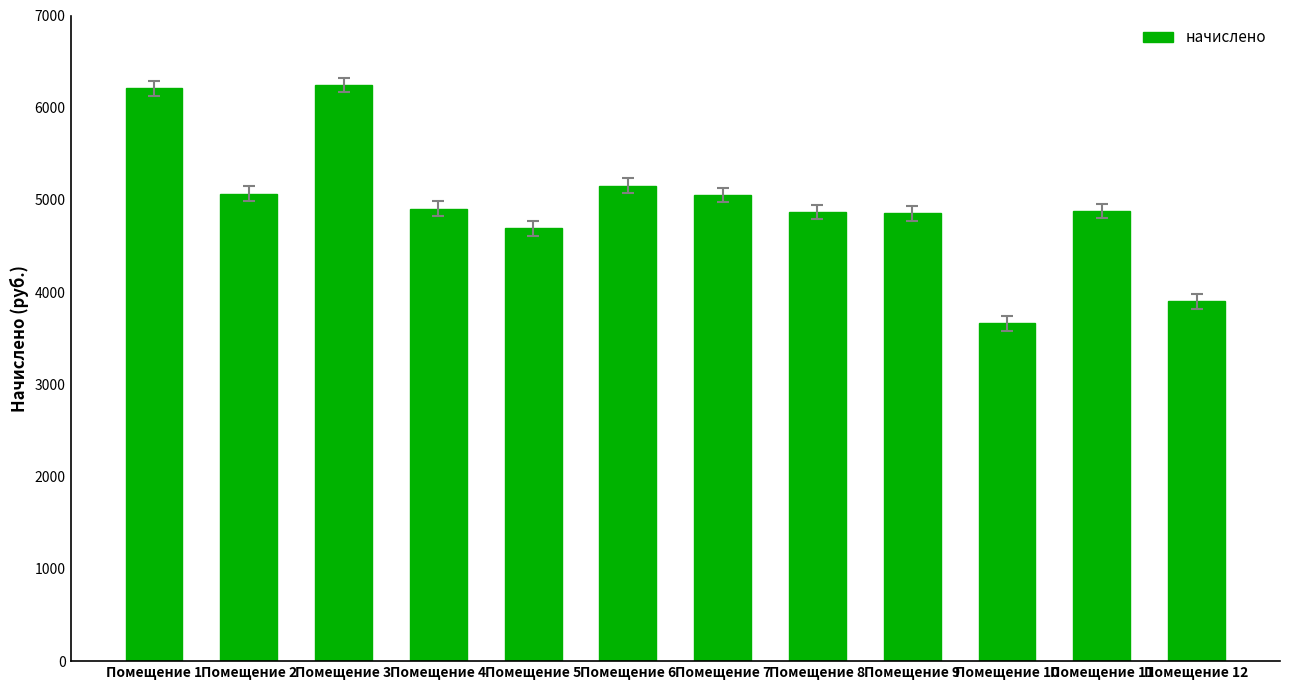

What is the minimum value shown in the chart?

3663.9